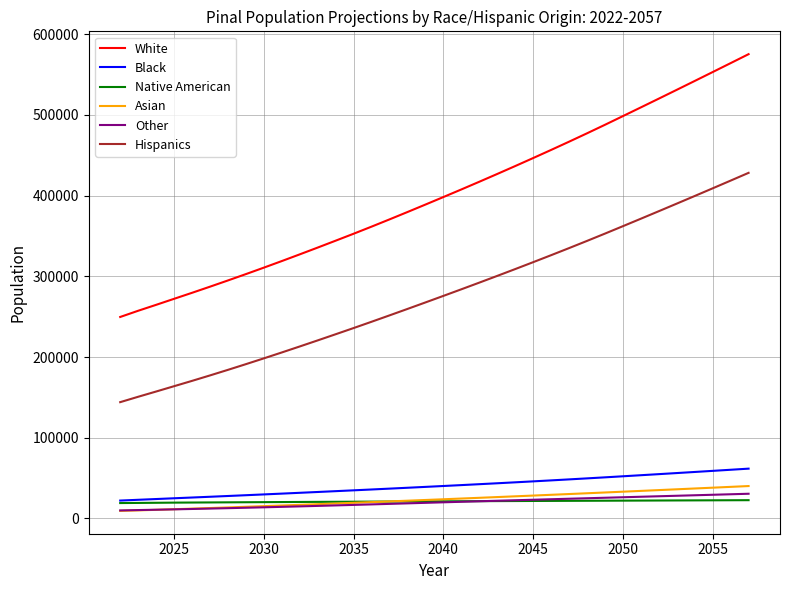

What is the maximum value for Native American?

22568.1